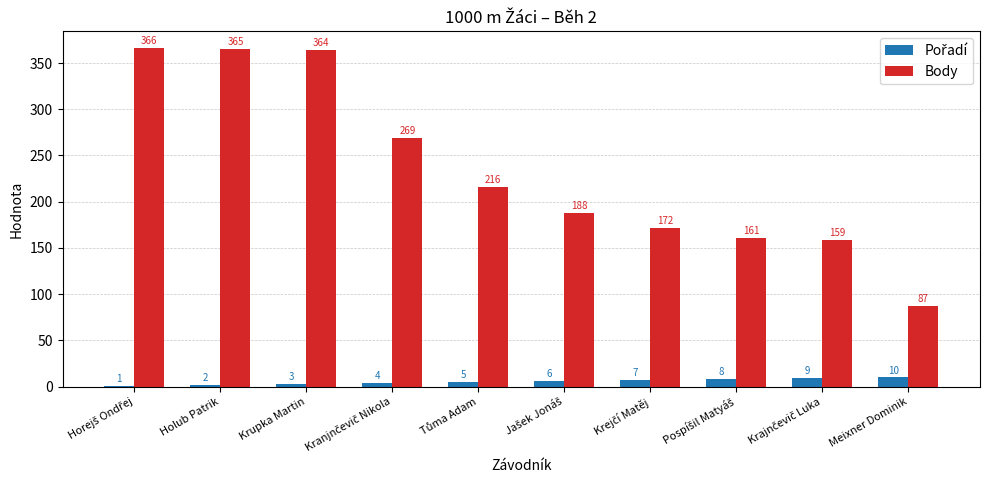

How many groups of bars are there?

10